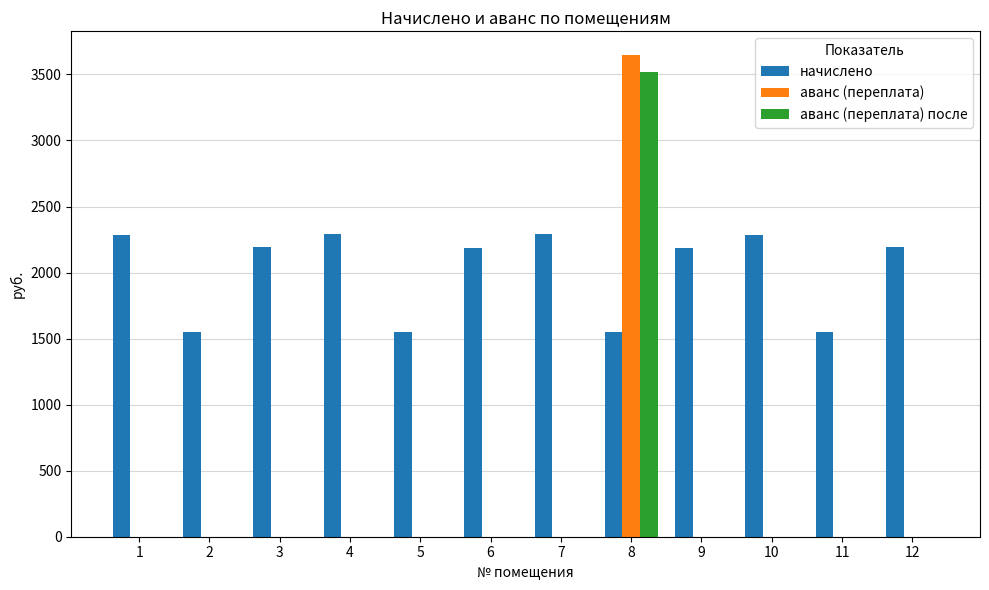

Between 4 and 5, which series saw the biggest shift?

начислено